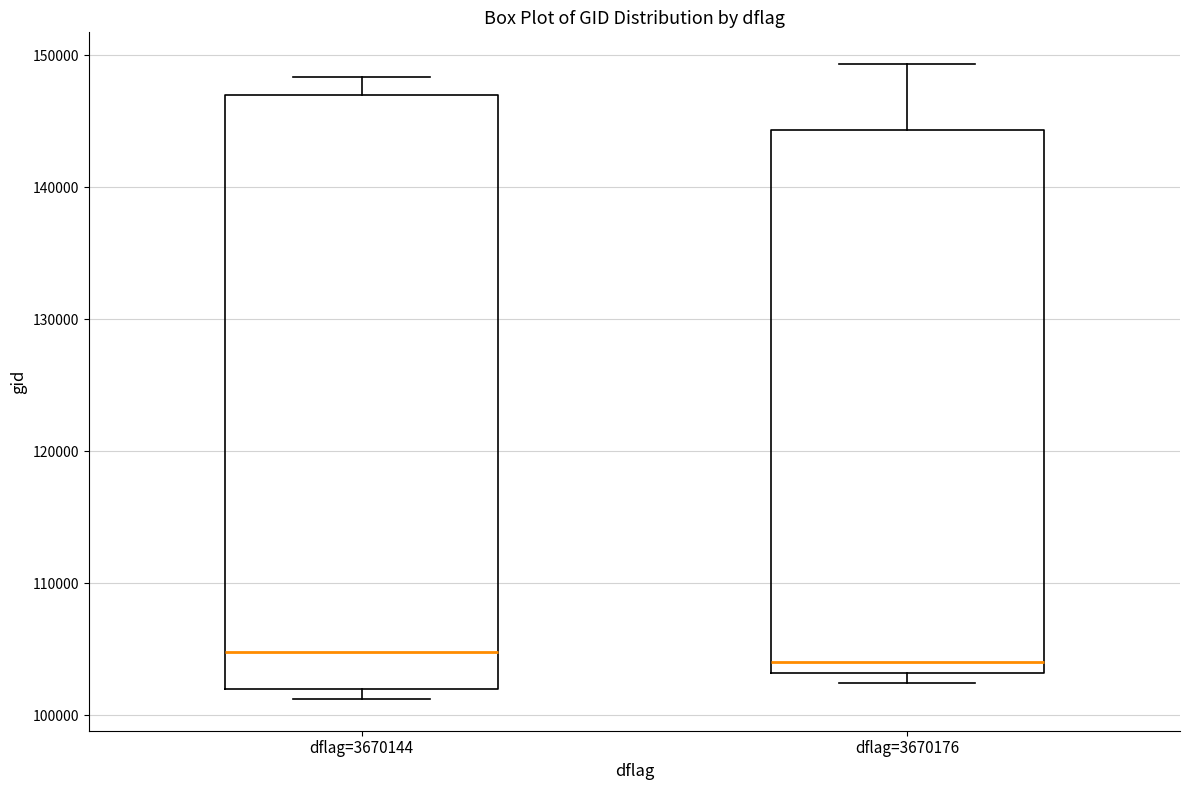

Where does the upper whisker of the box for dflag=3670176 end on the y-axis? The values are not printed on the chart, so give them approximately, as read against the axis.

149000